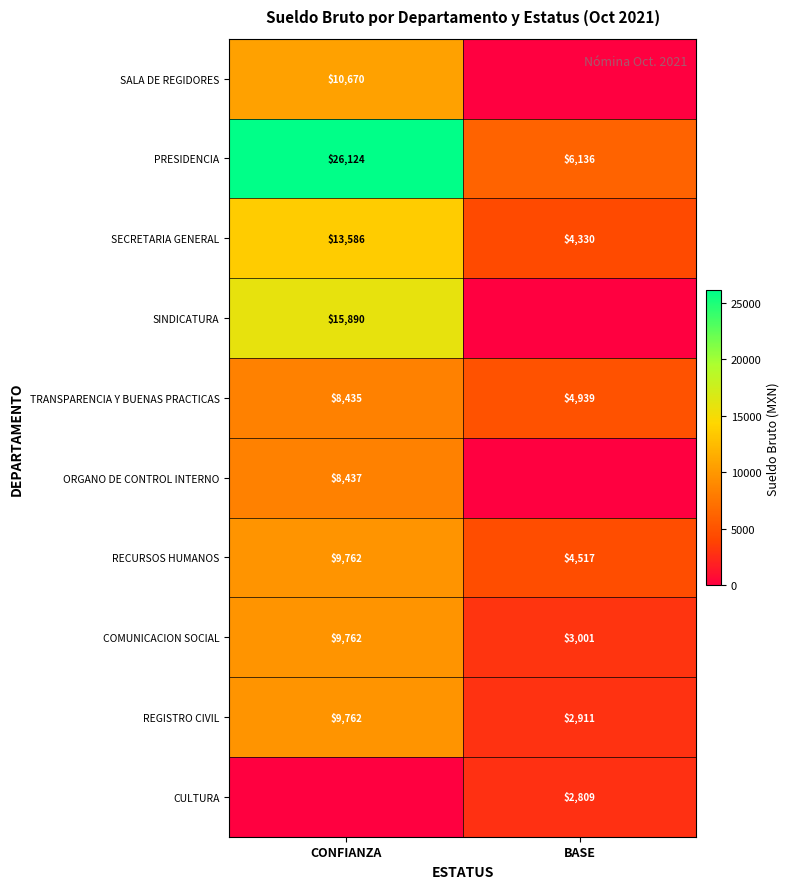

The value of COMUNICACION SOCIAL at BASE is 3001. True or false?

True